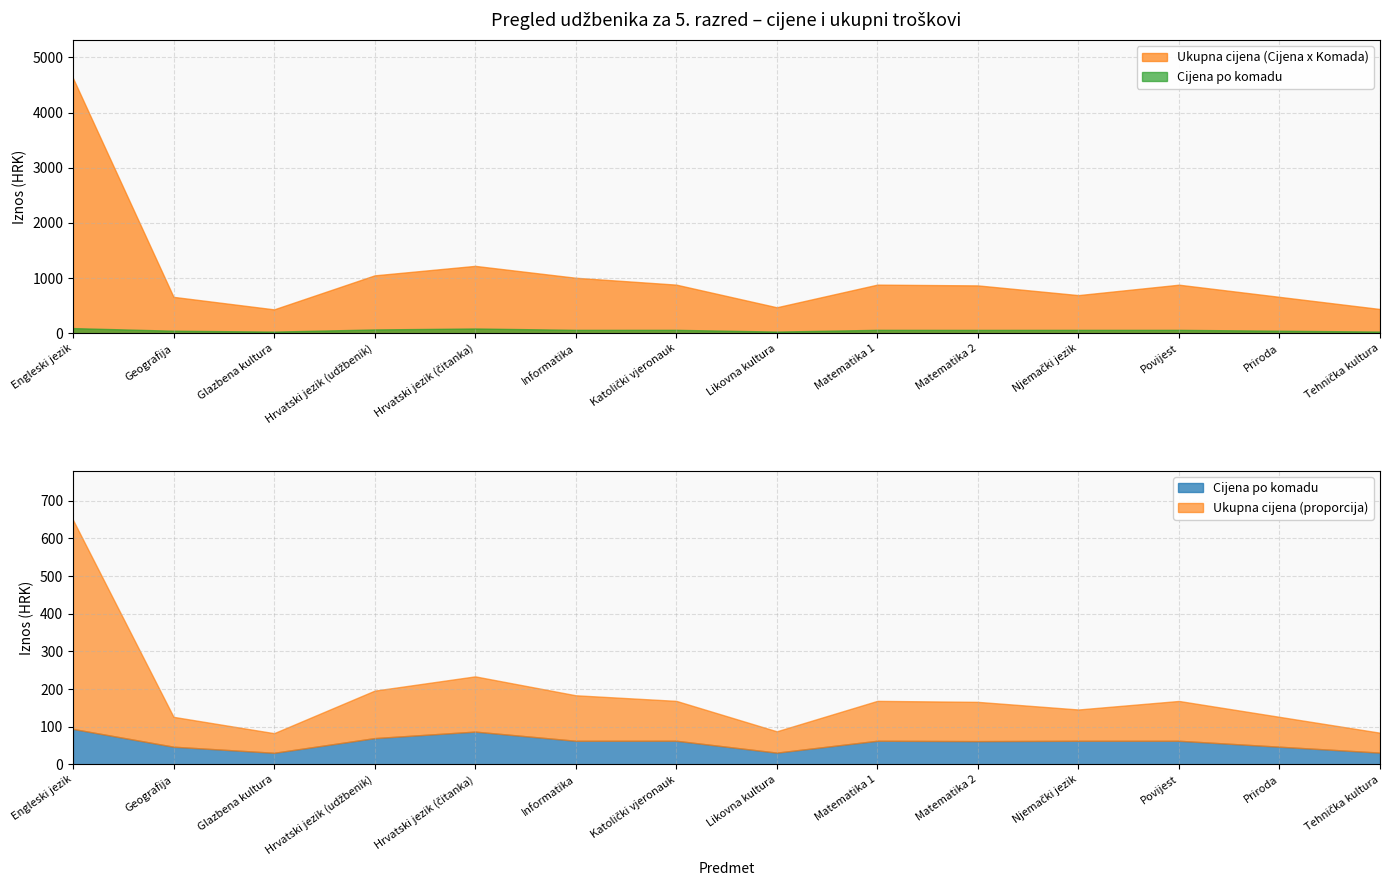

How many data points does each series have?

14